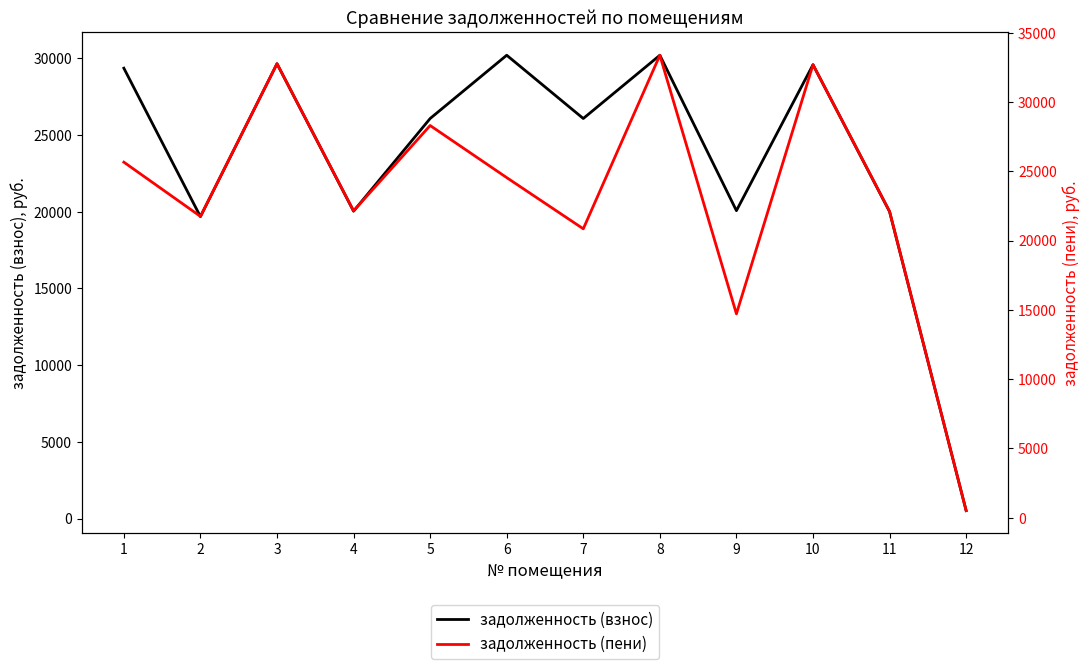

How many categories are shown in the chart?

12